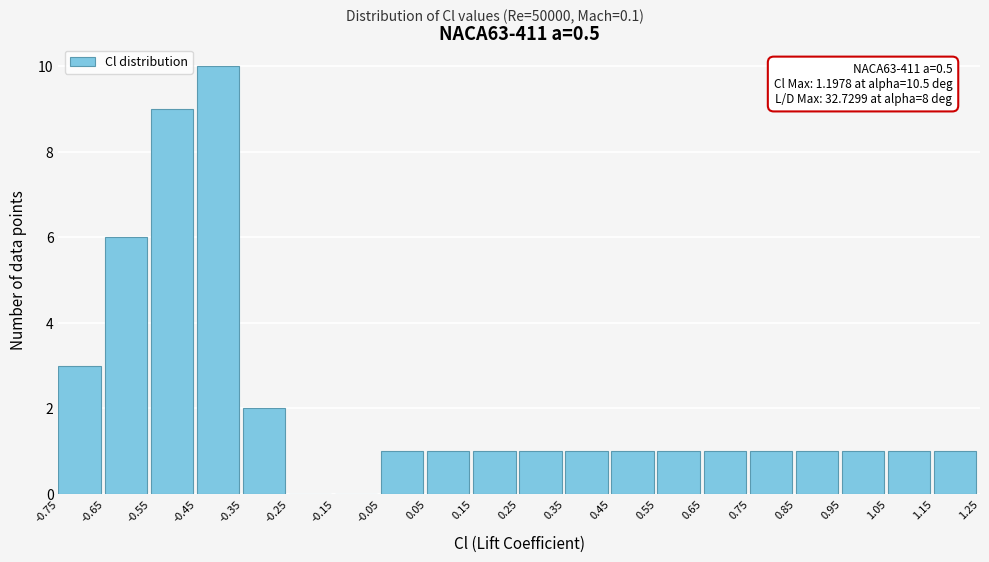

Over which range of the x-axis is the bar tallest?

-0.45 to -0.35